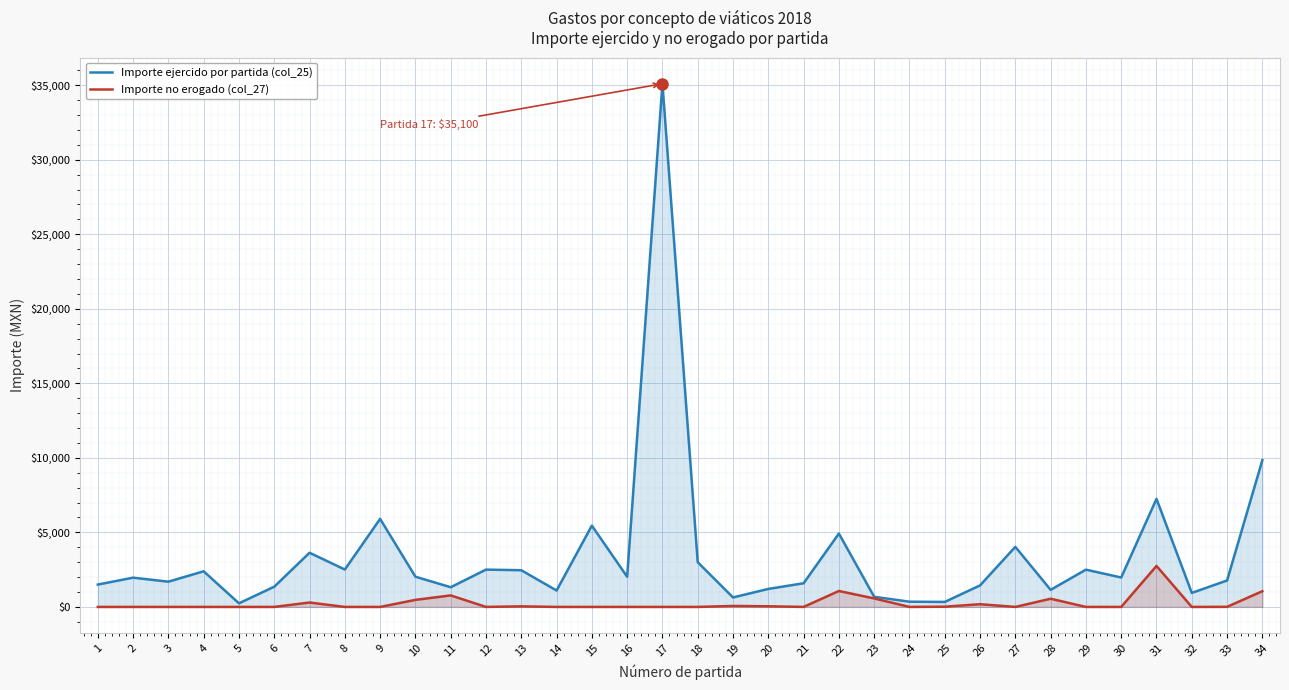

True or false: Importe ejercido por partida (col_25) has more than 1 interior local peaks.

True